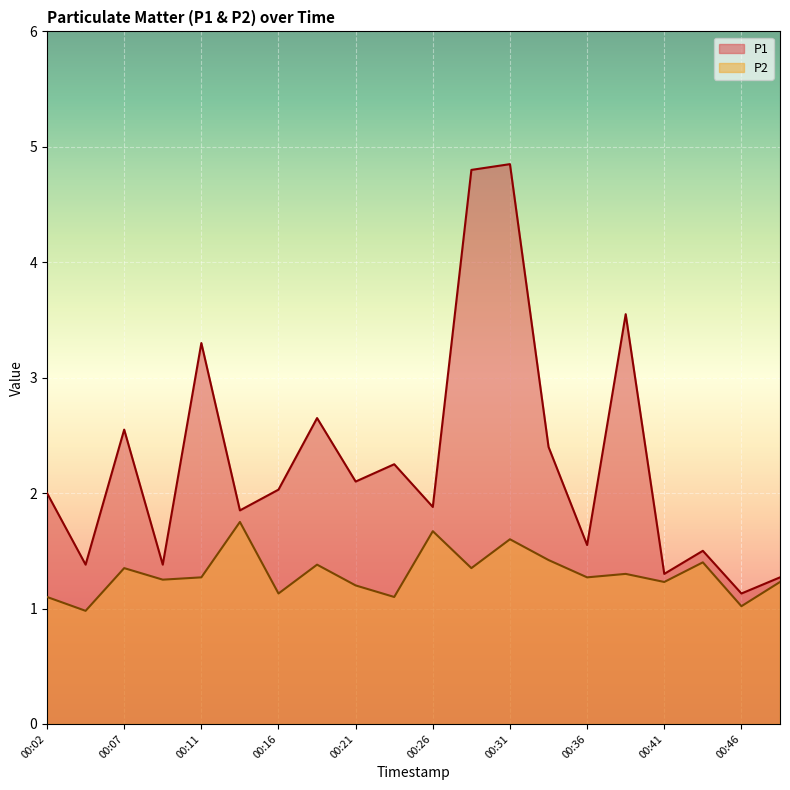

What is the difference between the maximum and minimum values in the P1 series?

3.7